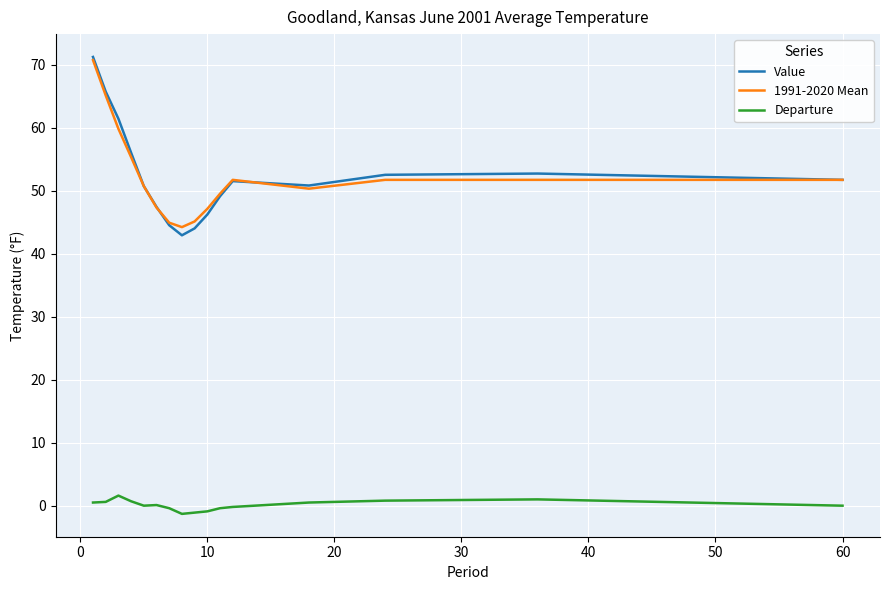

What is the greatest value displayed?

71.2